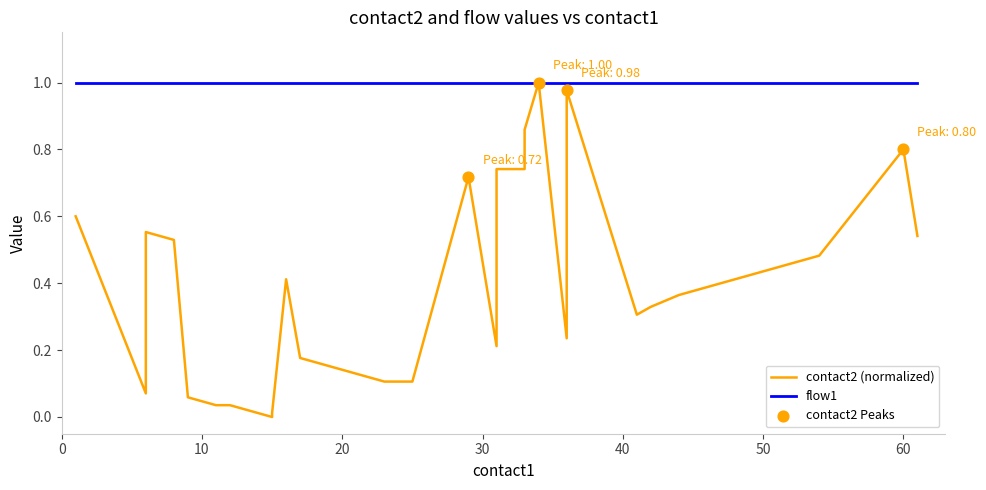

Which series has the largest total across all categories?

flow1